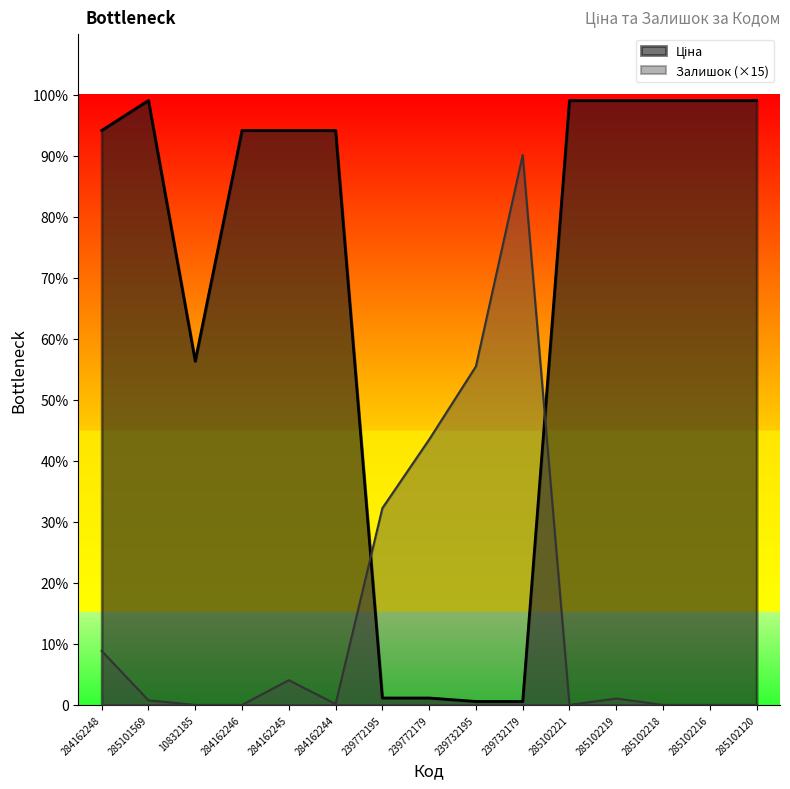

What are all the series names shown in the legend?

Ціна, Залишок